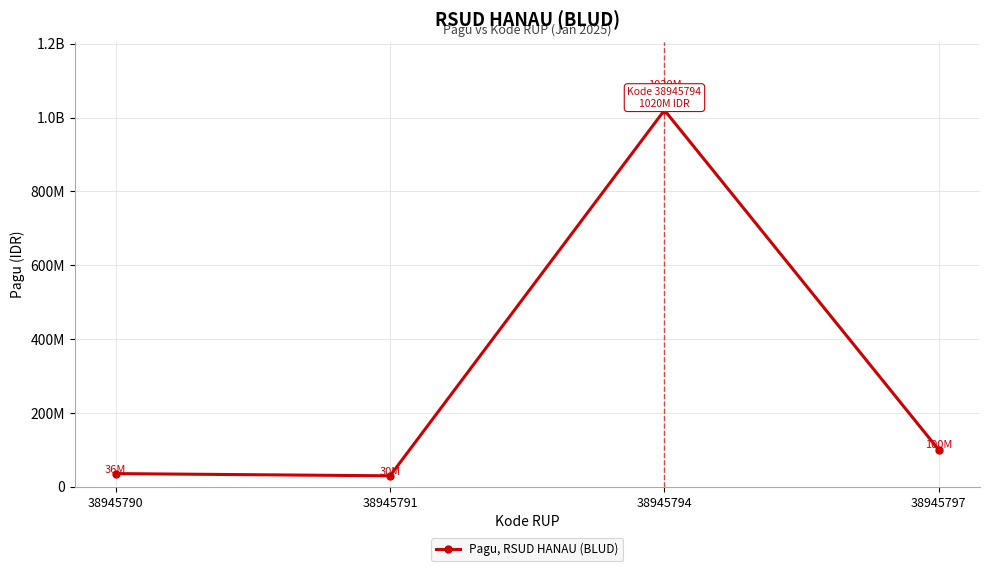

What is the ratio of the value at 38945791 to the value at 38945797?

0.3